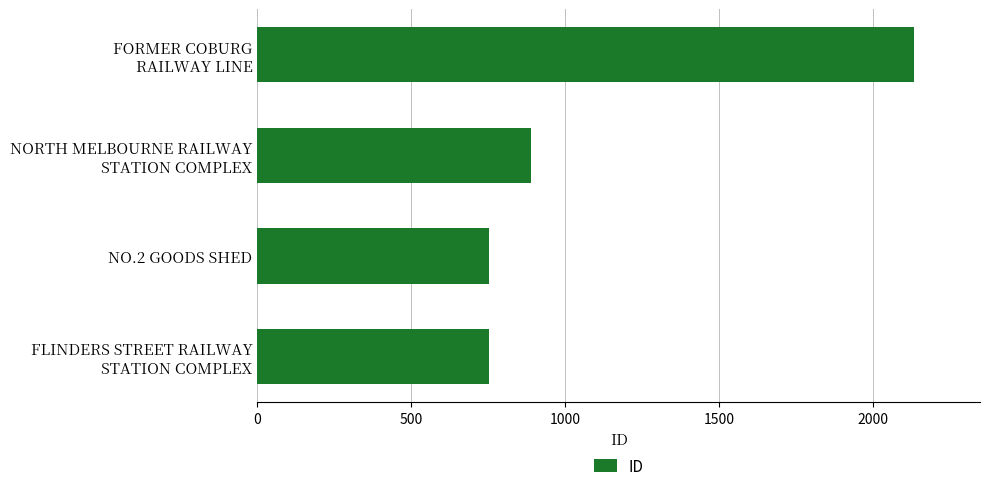

What is the difference between the maximum and minimum values?

1383